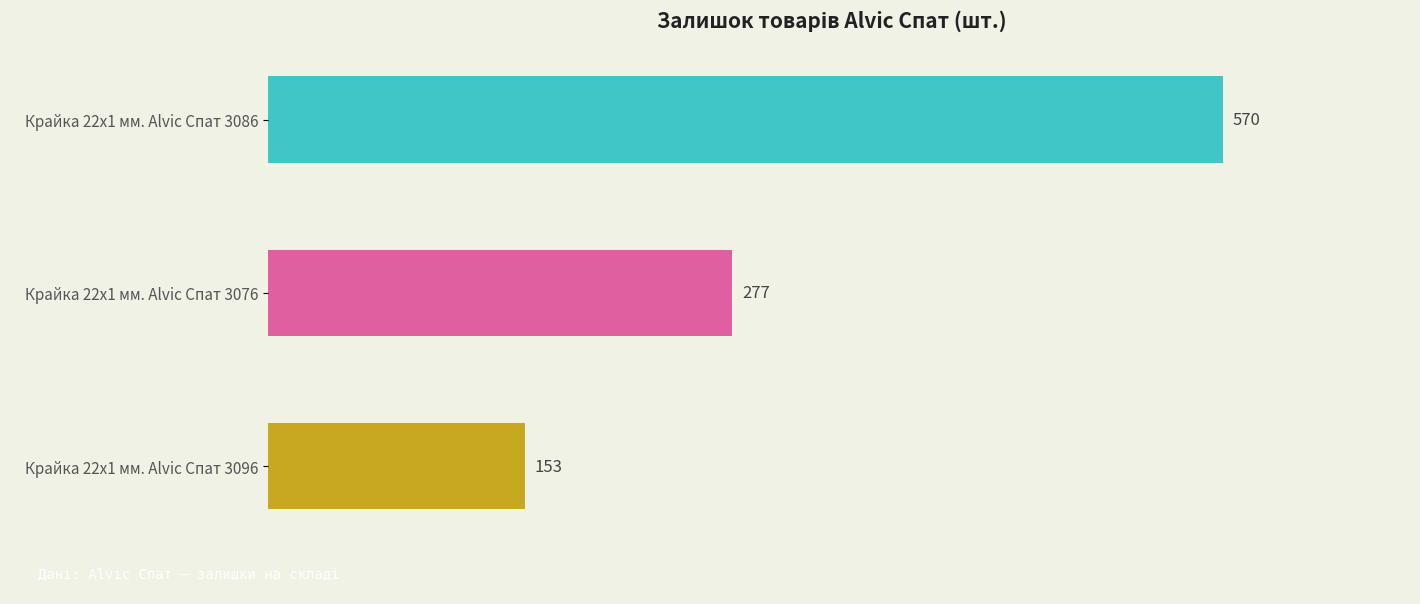

Is it true that the value at Крайка 22x1 мм. Alvic Спат 3096 is 153?

True